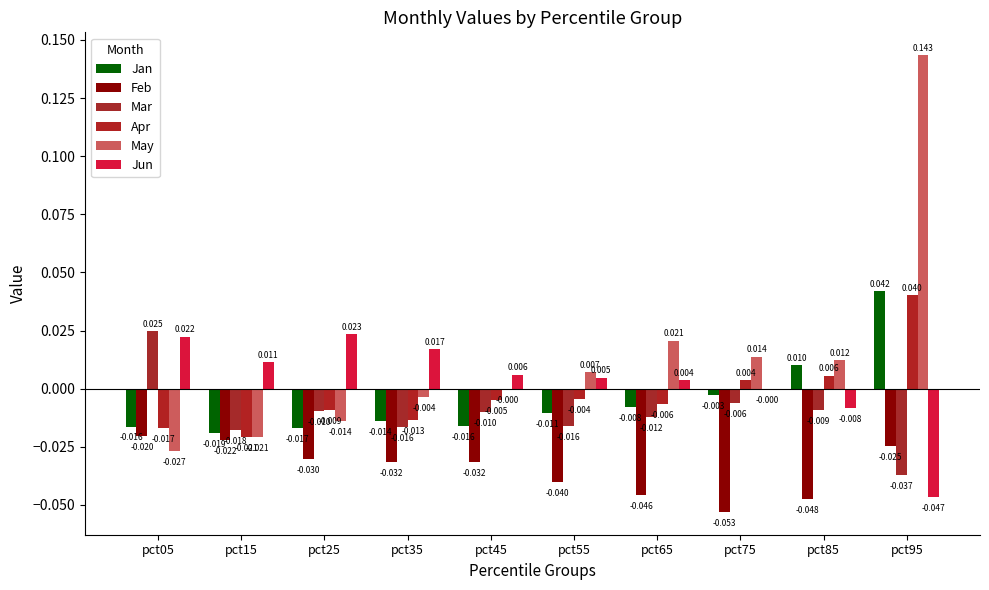

What is the sum of all Mar values?

-0.1